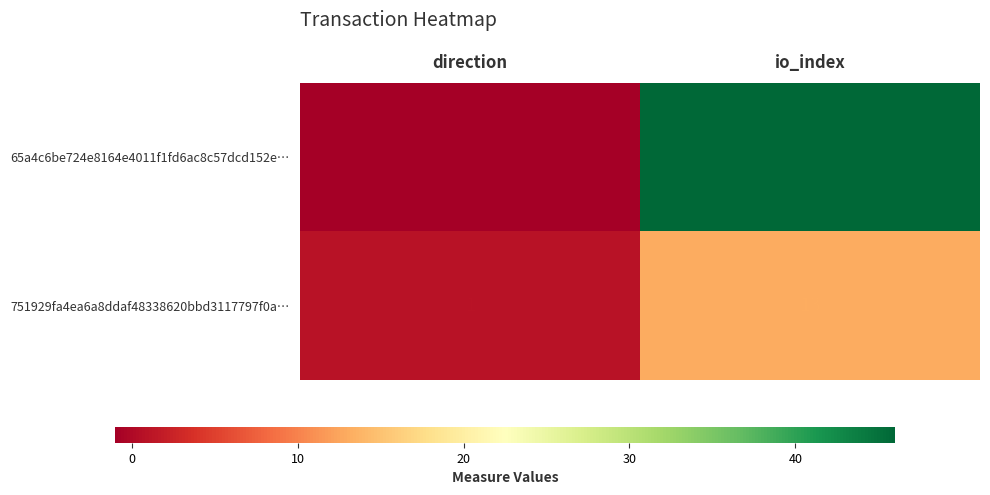

Read the 751929fa4ea6a8ddaf48338620bbd3117797f0a… value at io_index.

13